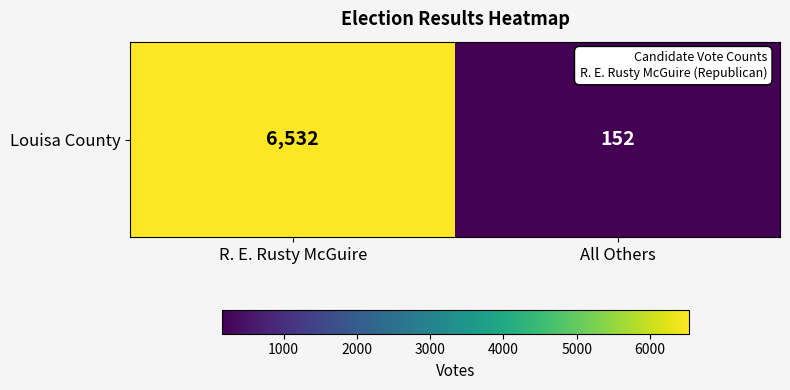

What is the sum of all values?

6684